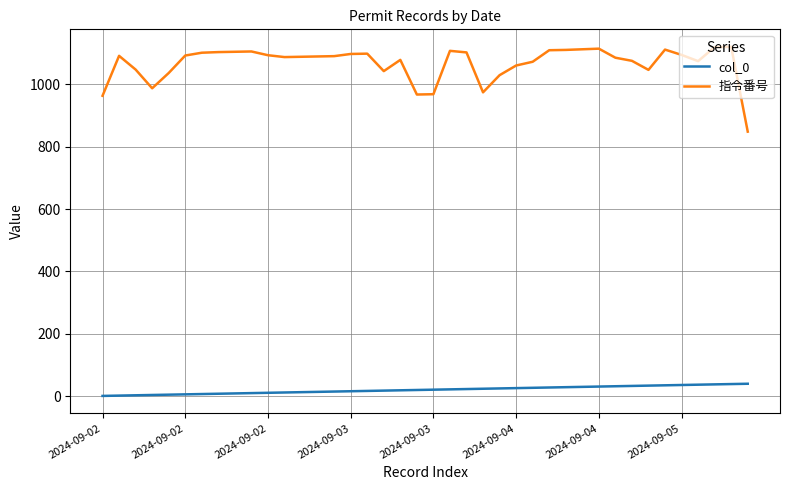

What is the lowest value of the 指令番号 series?

848